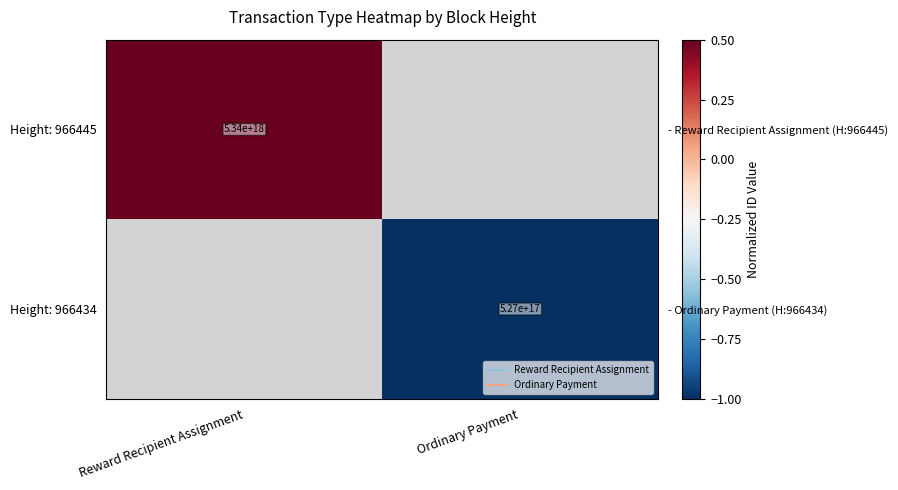

At how many categories does at least one series exceed 0?

1